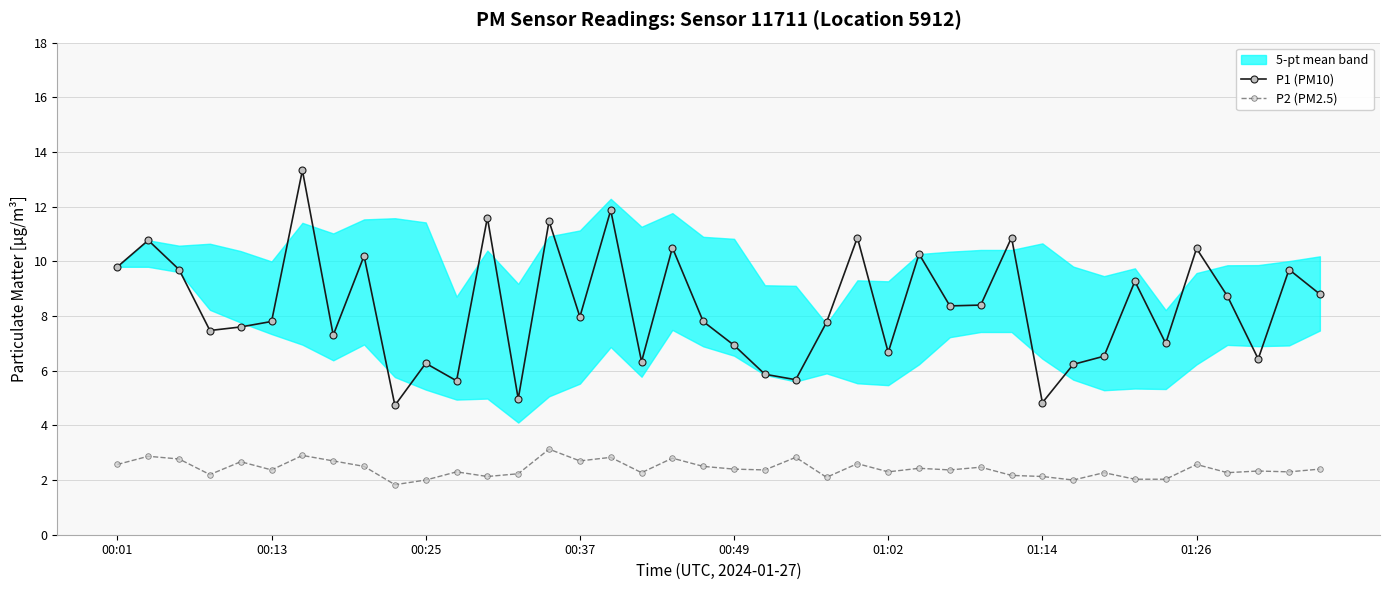

What is the value of the P1 (PM10) point at the 39th from the left?

9.7